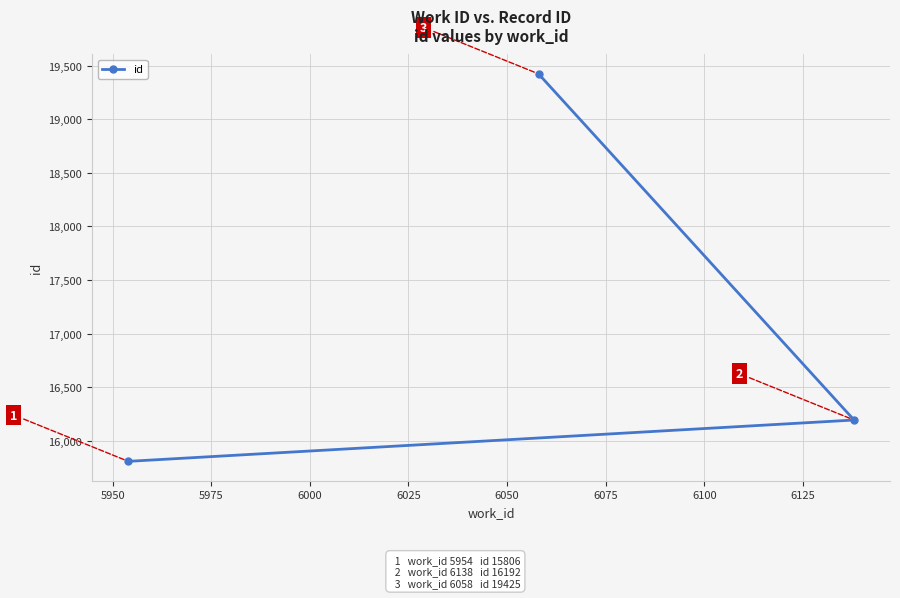

Reading left to right, extract all data points from this chart.

15806	19425	16192